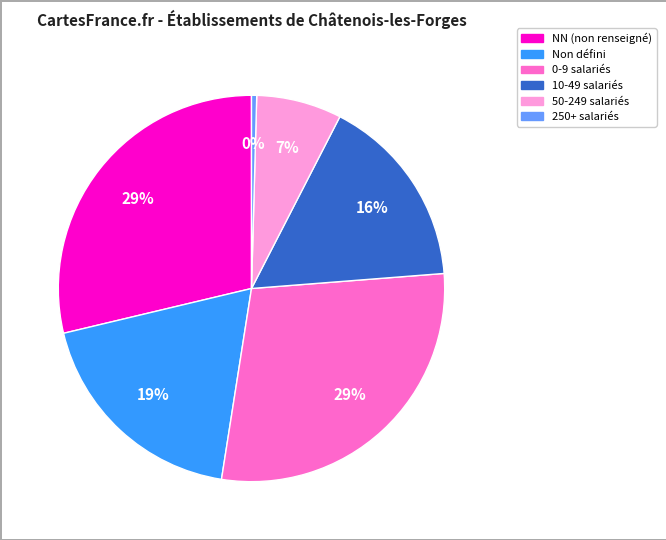

Is there a majority slice in this chart?

No